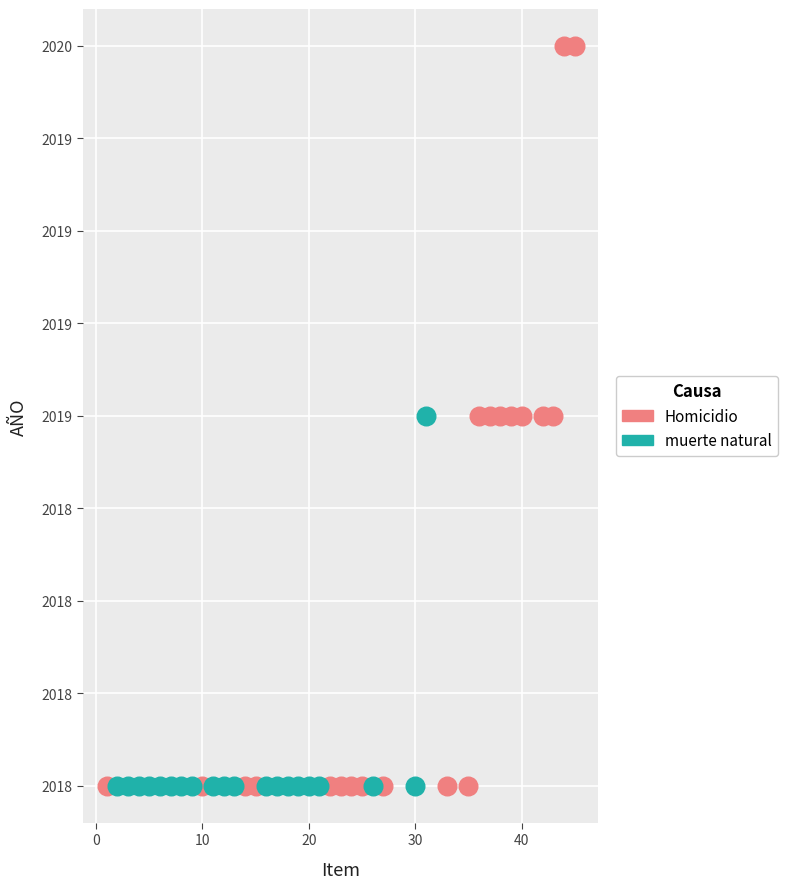

What are all the series names shown in the legend?

Homicidio, muerte natural